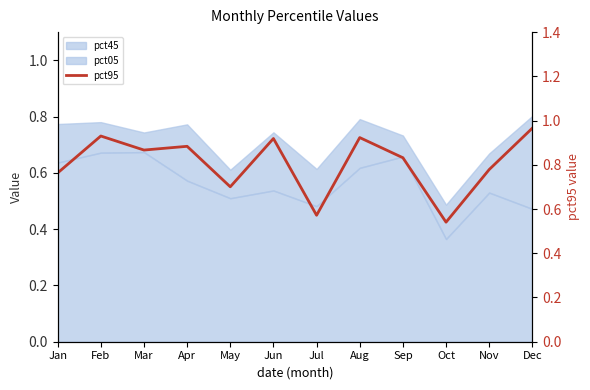

At which category does the data reach its first local peak?

Feb